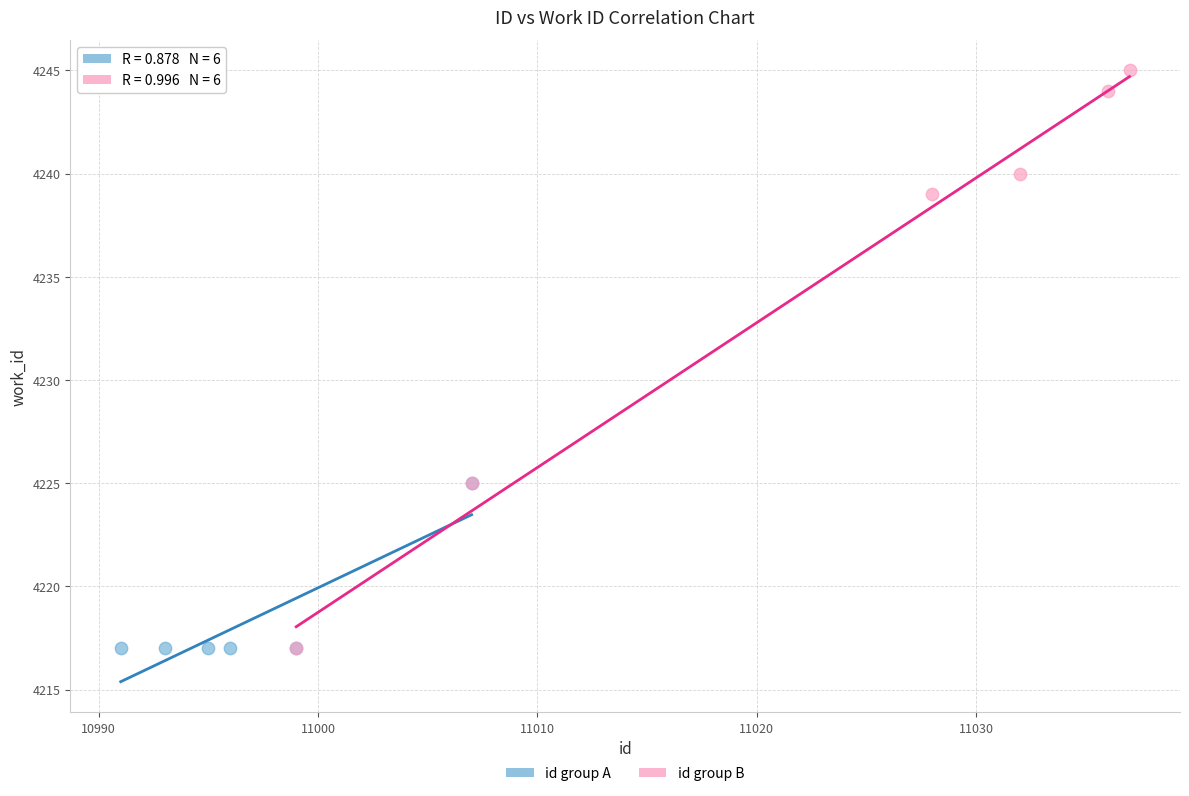

Which series has the largest Y range (max minus min)?

id group B